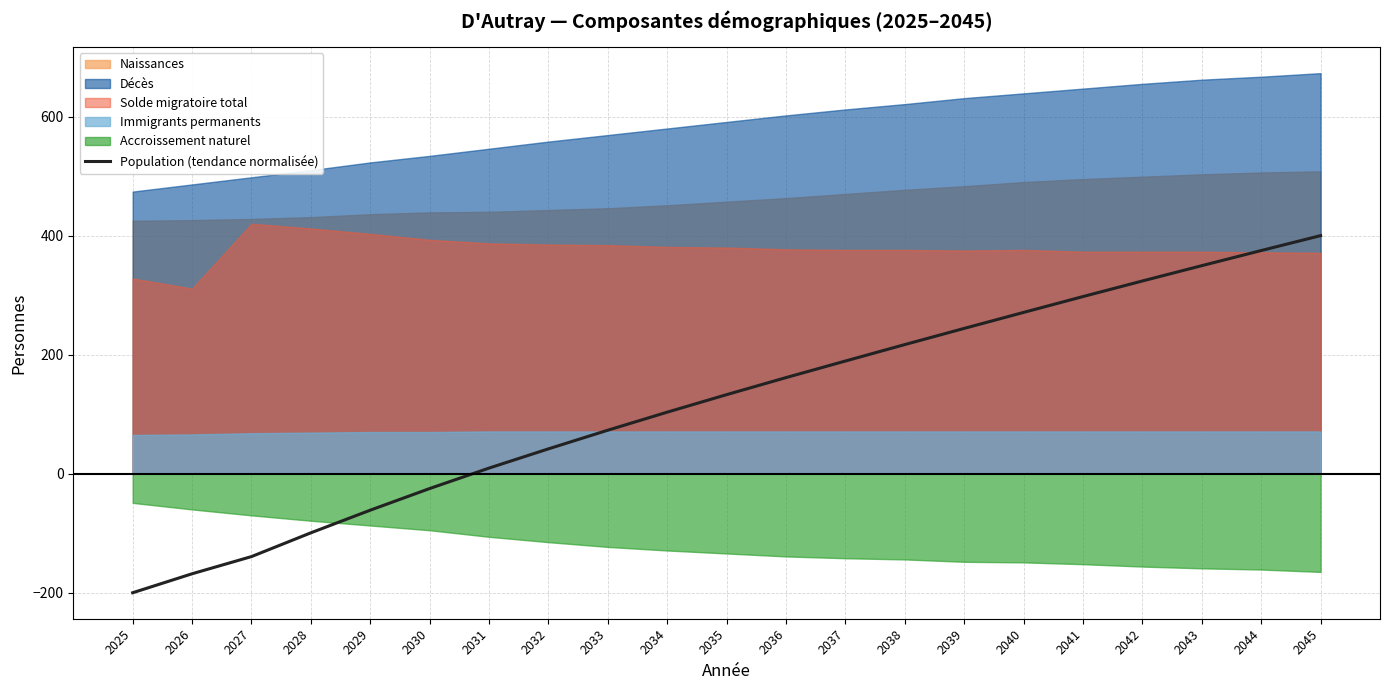

True or false: the data shows 123.2 at 2033.

False